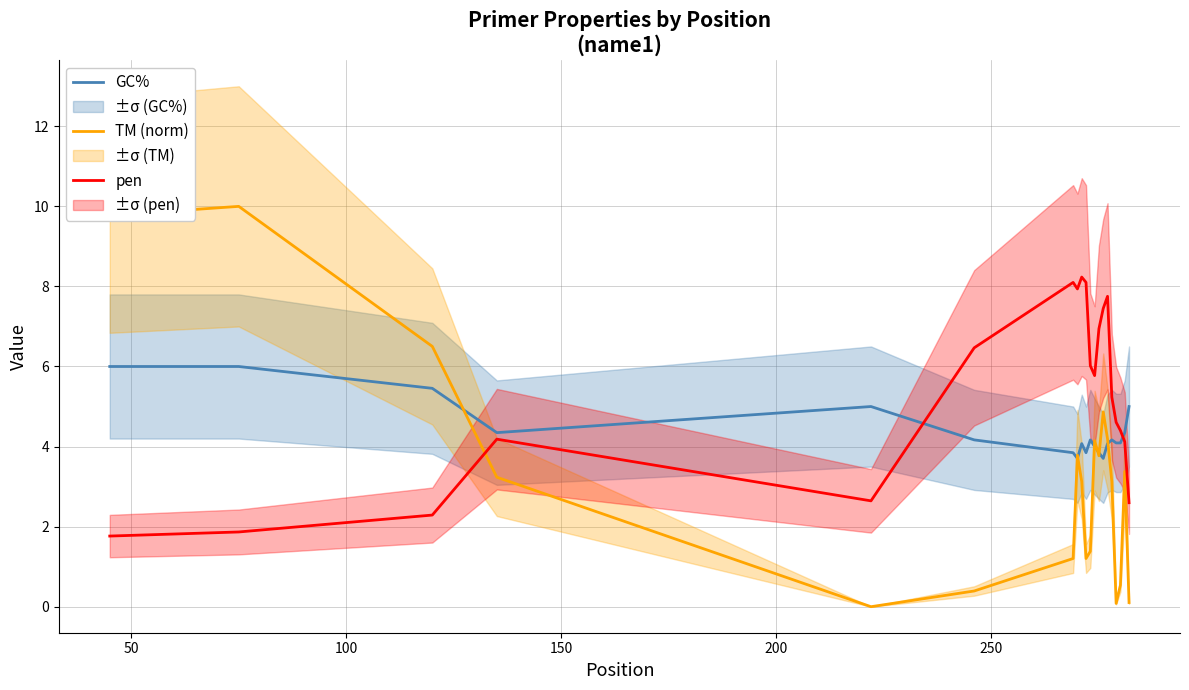

Which series has the largest total across all categories?

pen